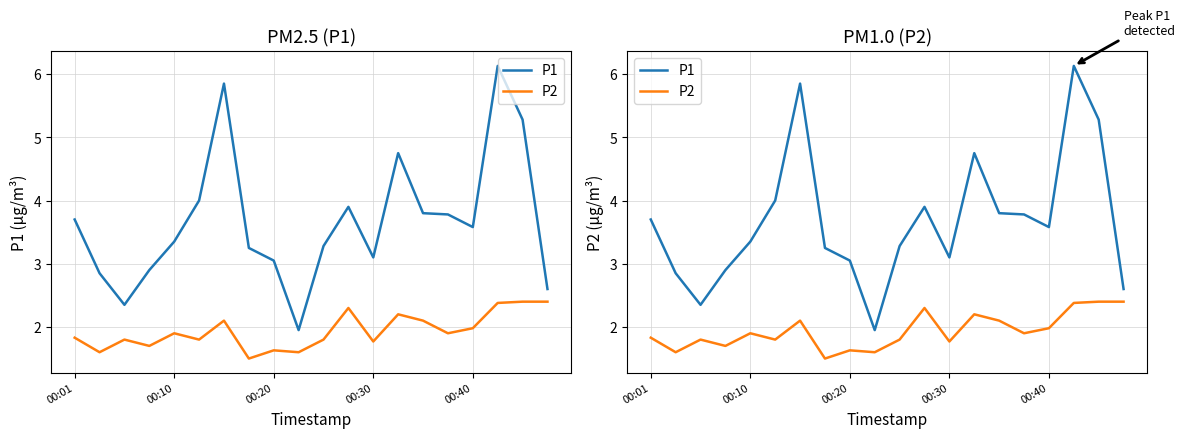

How many data points in P1 are above 3?

15